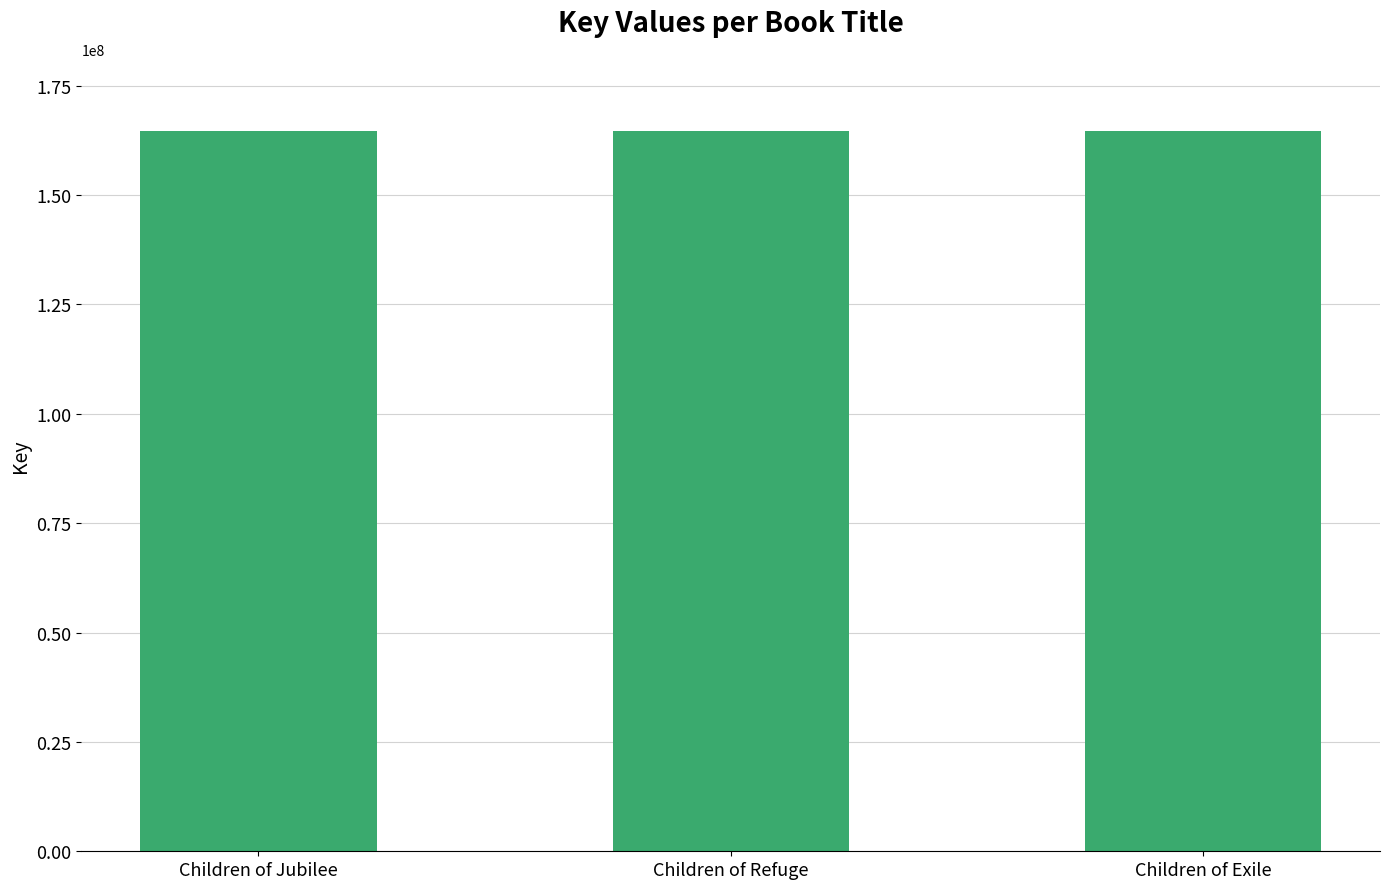

How many values are below 164665642?

1